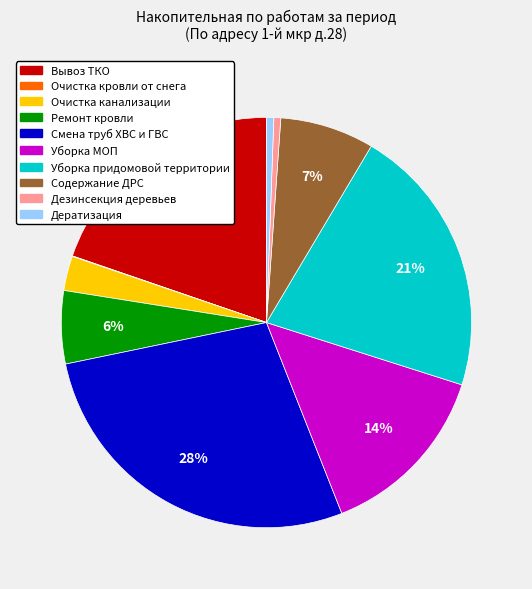

Do Уборка МОП and Очистка канализации together represent more than half of the pie?

No